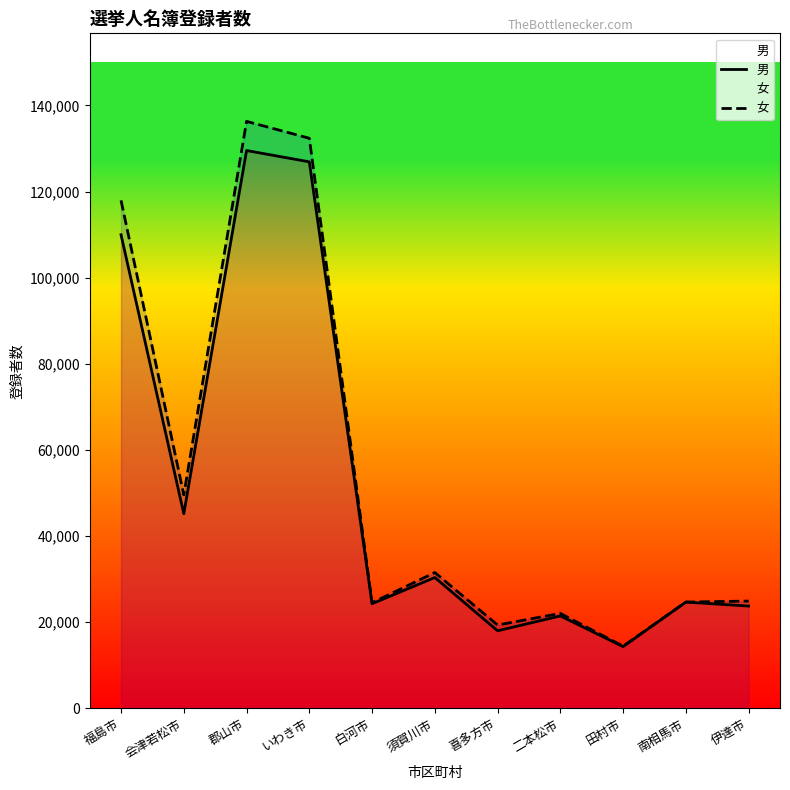

True or false: 男 has a value of 14304 at 田村市.

True